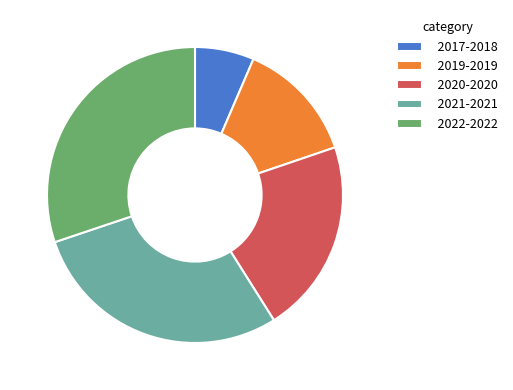

Does any single category account for the majority?

No